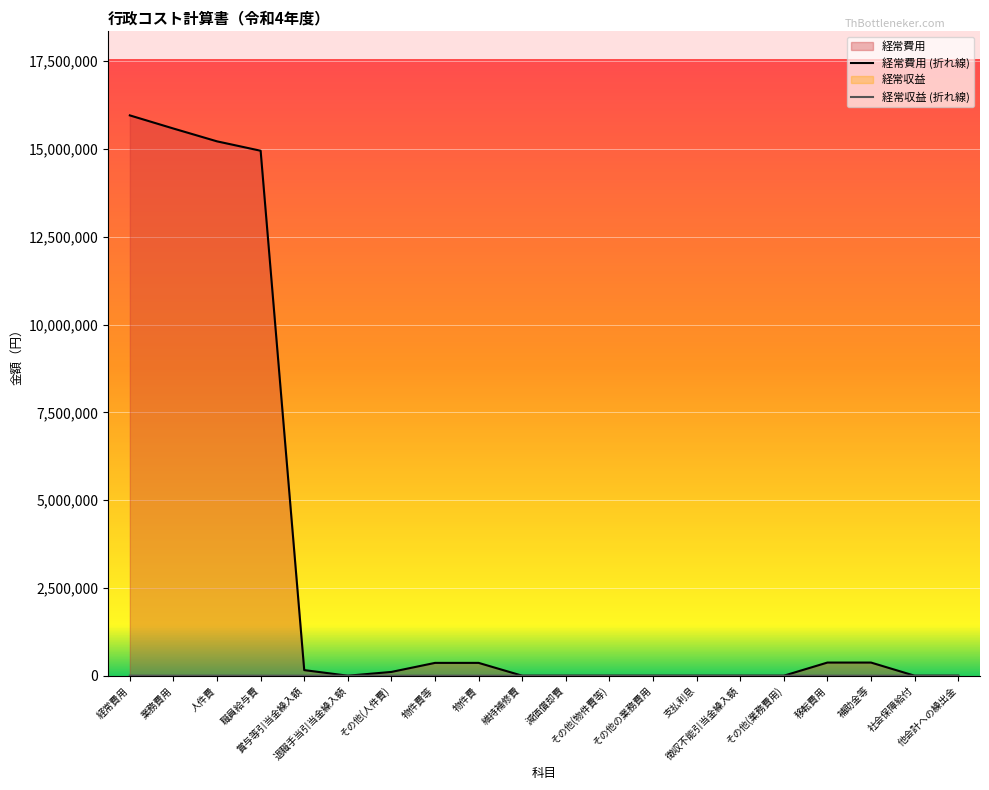

What is the spread (max minus min) of values at 物件費等?

365153